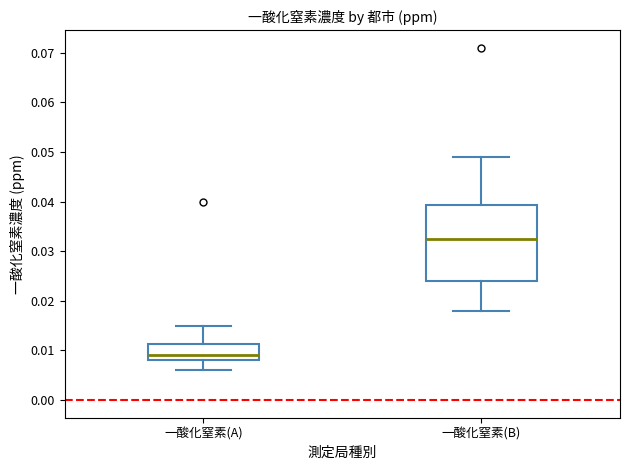

Where does the lower whisker of the box for 一酸化窒素(B) end on the y-axis? The values are not printed on the chart, so give them approximately, as read against the axis.

0.018